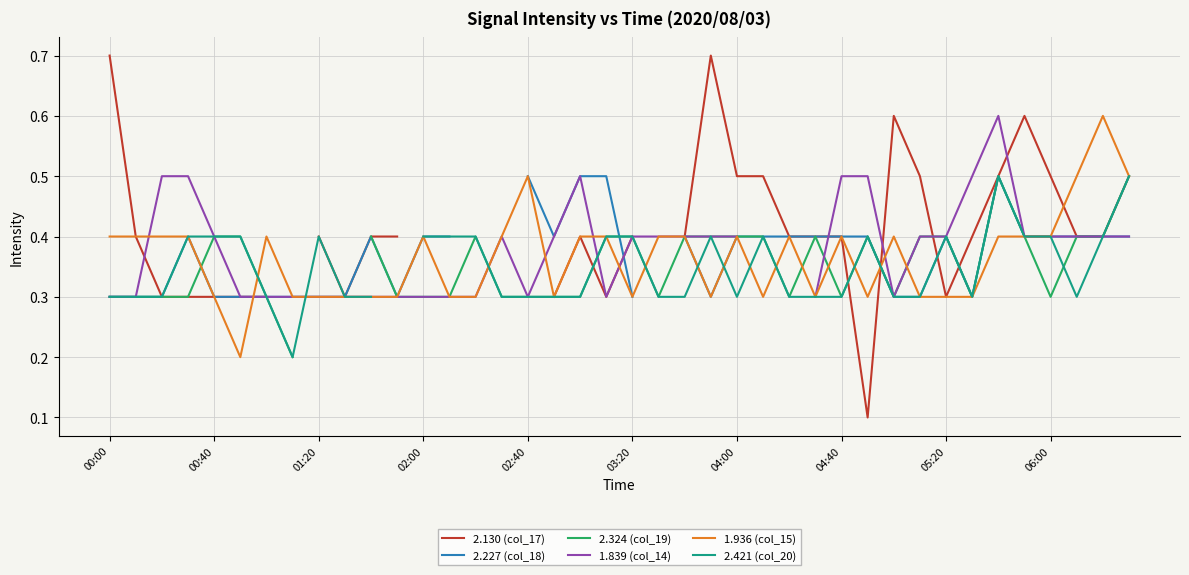

What is the approximate value of 2.227 (col_18) at 17?

0.4